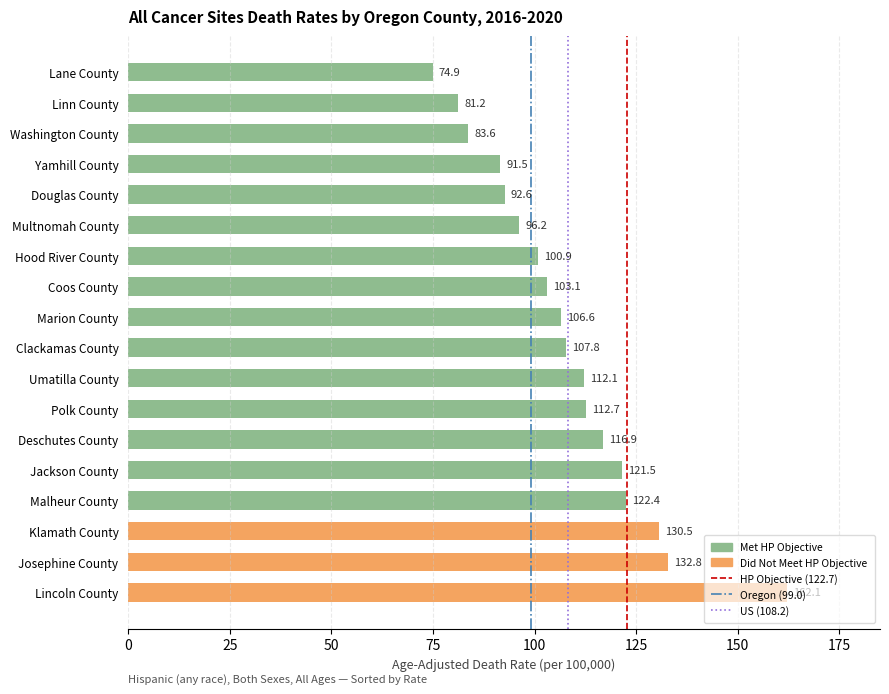

What is the smallest value displayed?

74.9